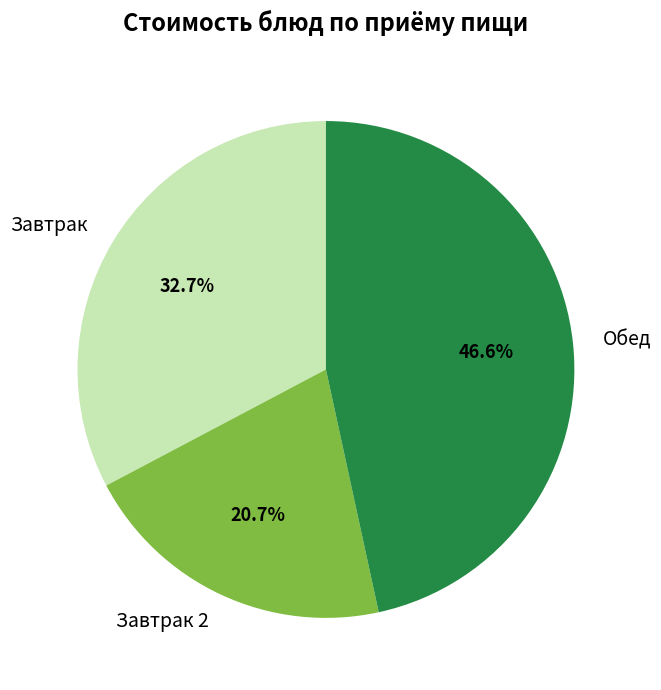

Which category has the smallest portion of the pie?

Завтрак 2